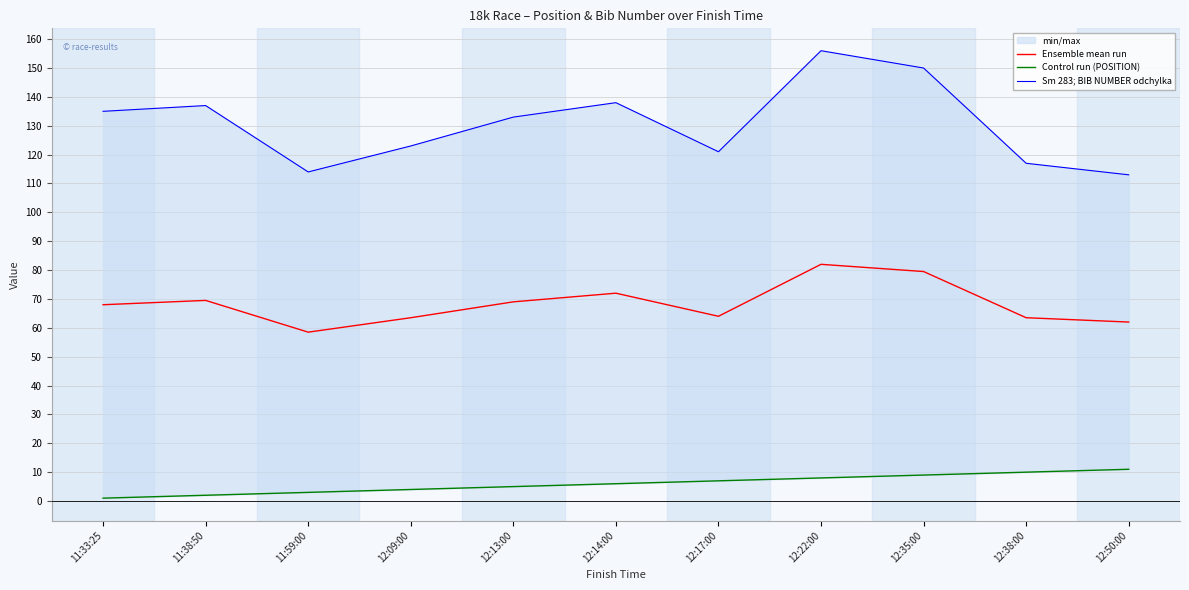

Is it true that Control run (POSITION) equals 11.0 at 12:50:00?

True